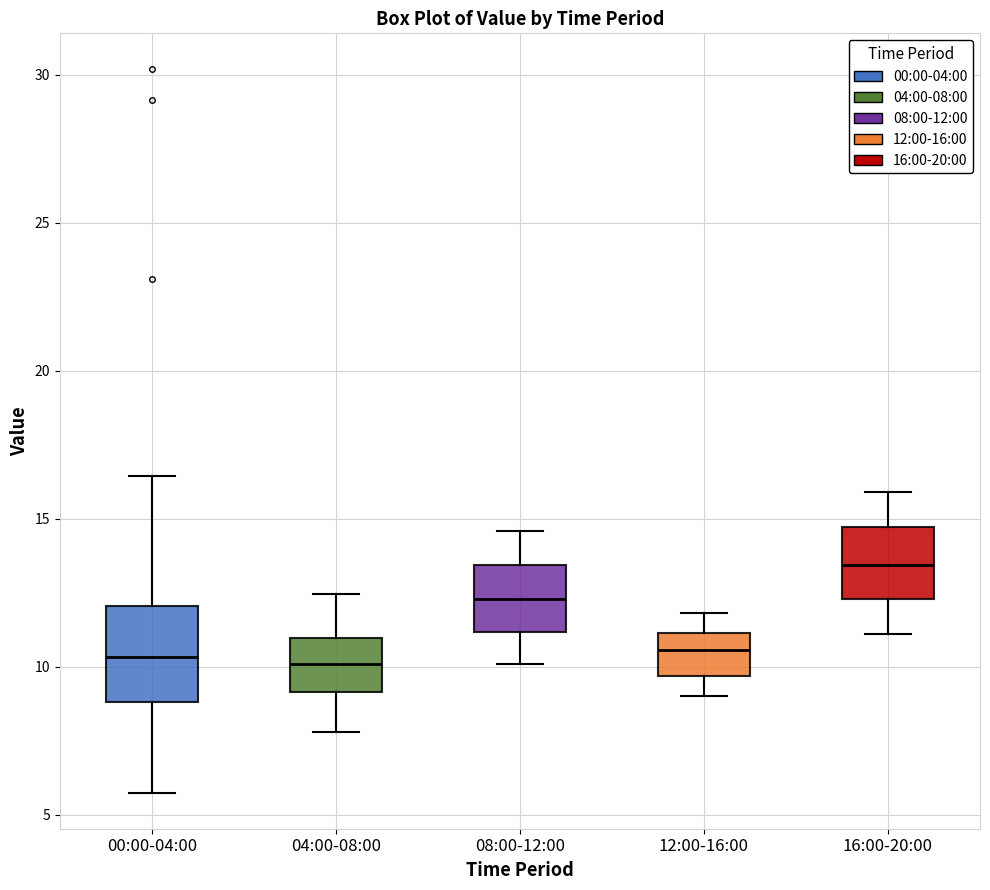

Reading left to right, transcribe this box plot: for each box, give where its median line is, the range the box spans, and where its two whiskers end, as read against the y-axis. The values are not printed on the chart, so give them approximately, as read against the axis.

00:00-04:00: median 10.5, box 9.0 to 12.0, whiskers 6.0 to 16.5
04:00-08:00: median 10.0, box 9.0 to 11.0, whiskers 8.0 to 12.5
08:00-12:00: median 12.5, box 11.0 to 13.5, whiskers 10.0 to 14.5
12:00-16:00: median 10.5, box 9.5 to 11.0, whiskers 9.0 to 12.0
16:00-20:00: median 13.5, box 12.5 to 14.5, whiskers 11.0 to 16.0